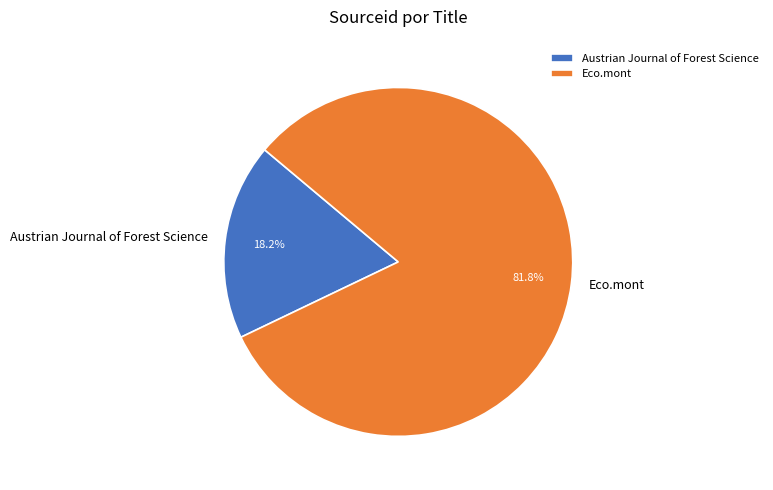

Is there a majority slice in this chart?

Yes